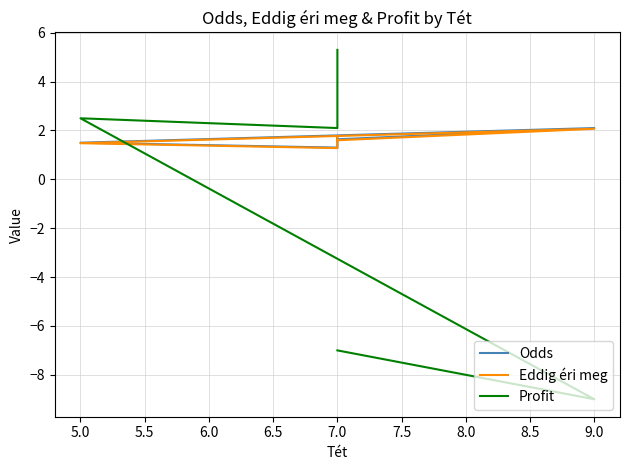

The value of Profit at 7.0 is 0.9. True or false?

False